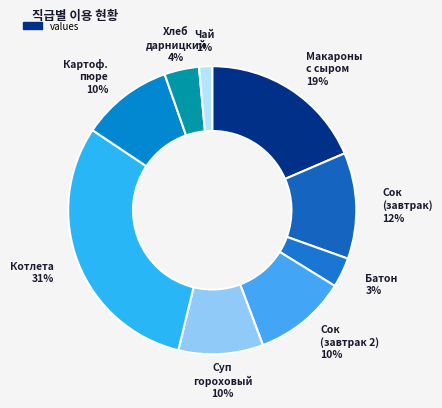

Count the number of slices in the pie.

9